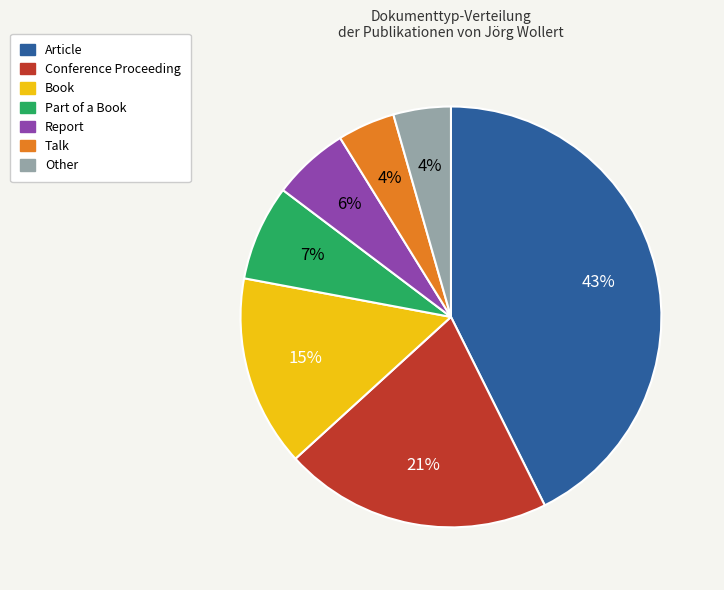

True or false: Other accounts for 15% of the total.

False